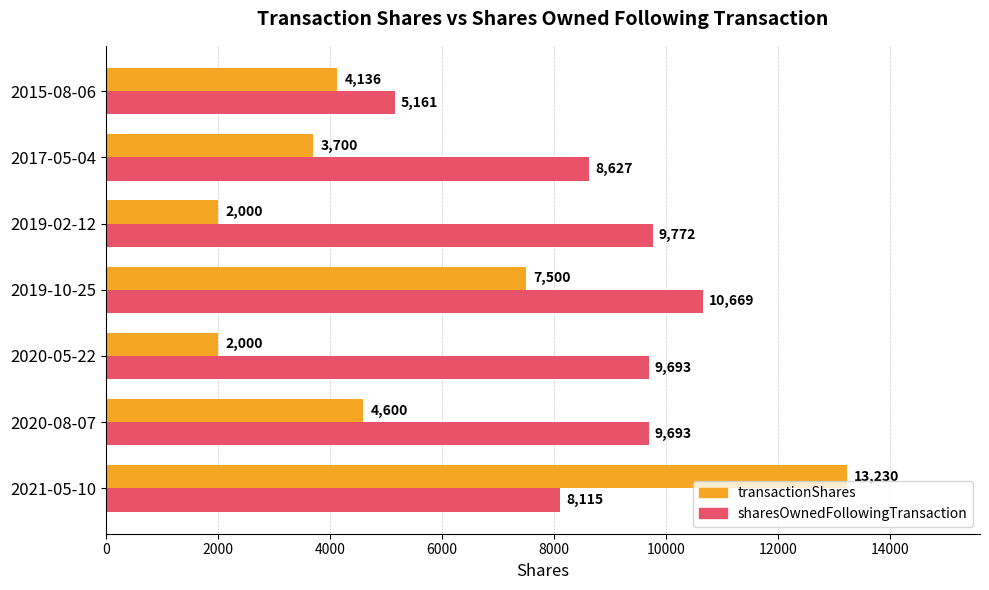

How many categories are shown in the chart?

7